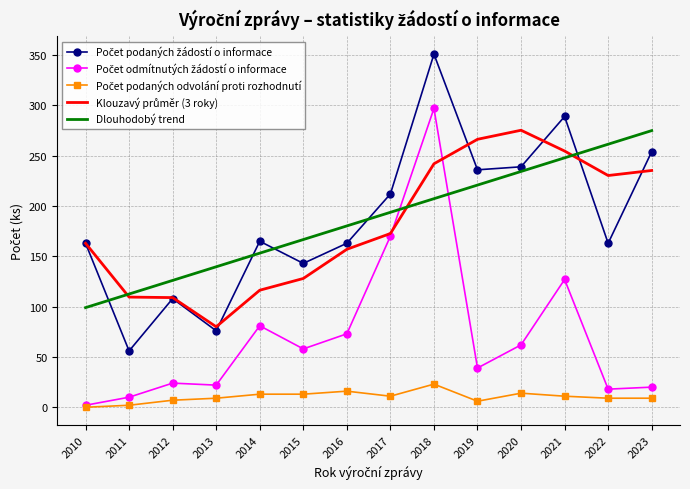

What is the total value across all series at 2016?

589.2